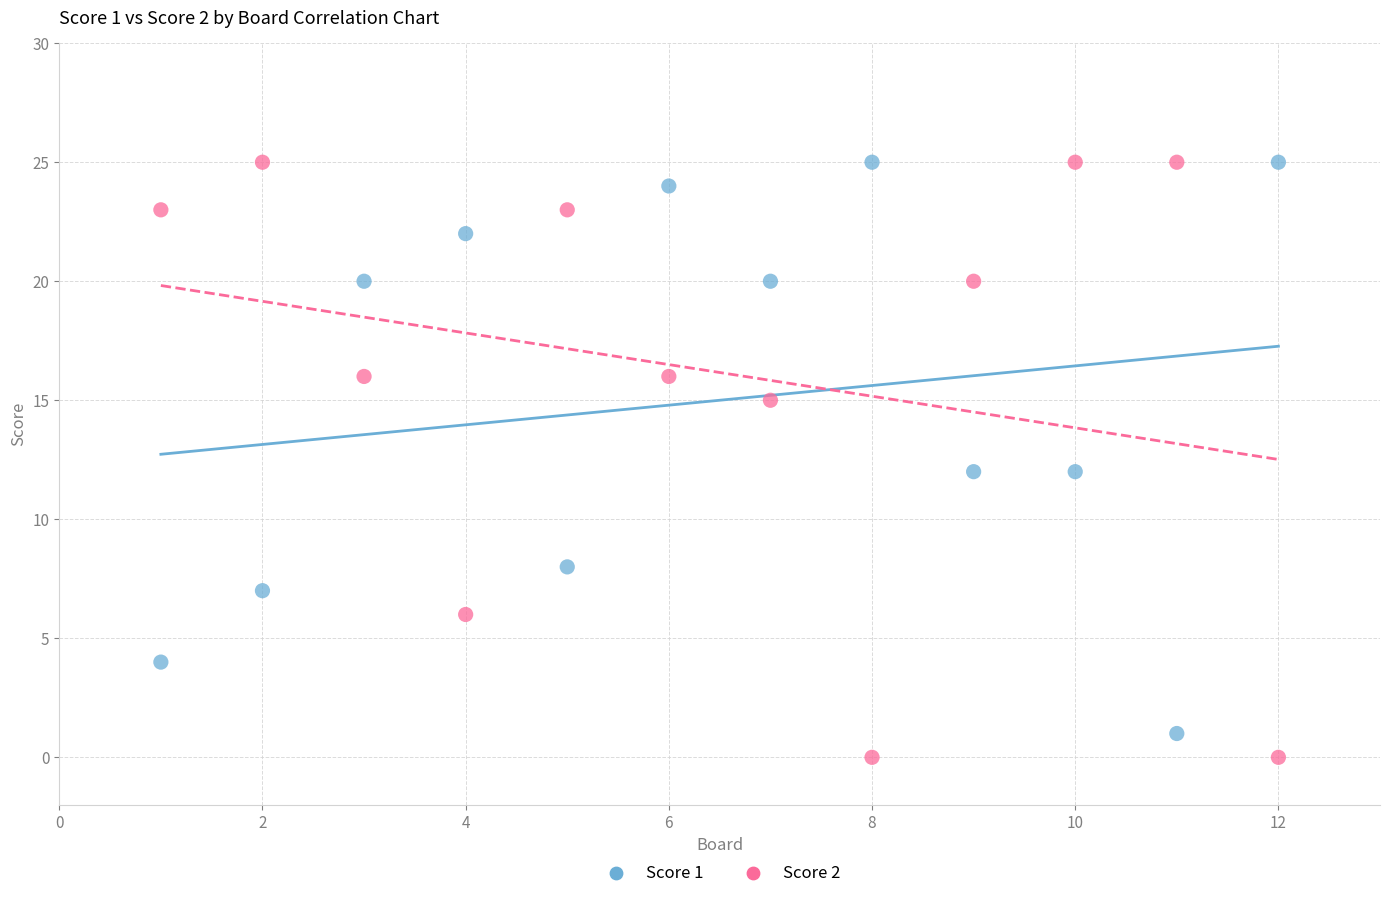

What is the X range (max minus min) for the scatter plot?

11